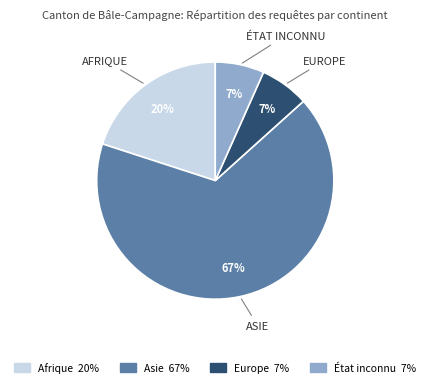

How many slices are in this pie chart?

4